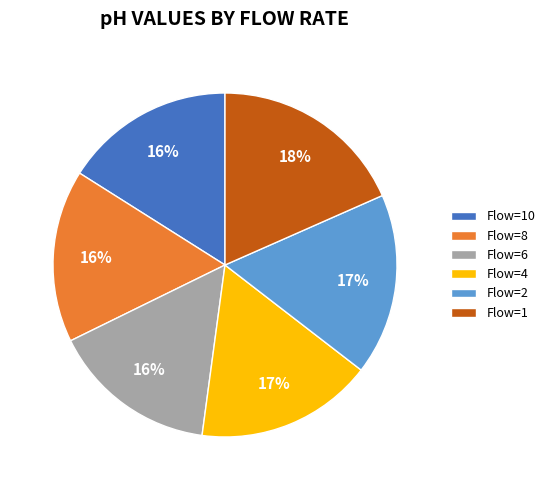

What is the largest slice in the pie chart?

Flow=1